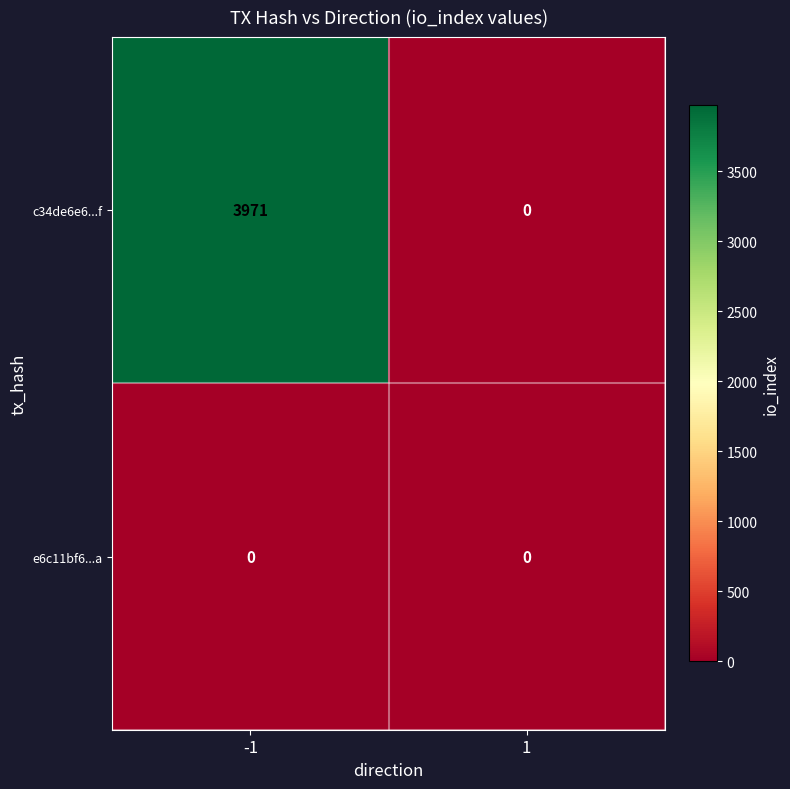

Rank the series by their average value, from highest to lowest.

c34de6e6...f, e6c11bf6...a